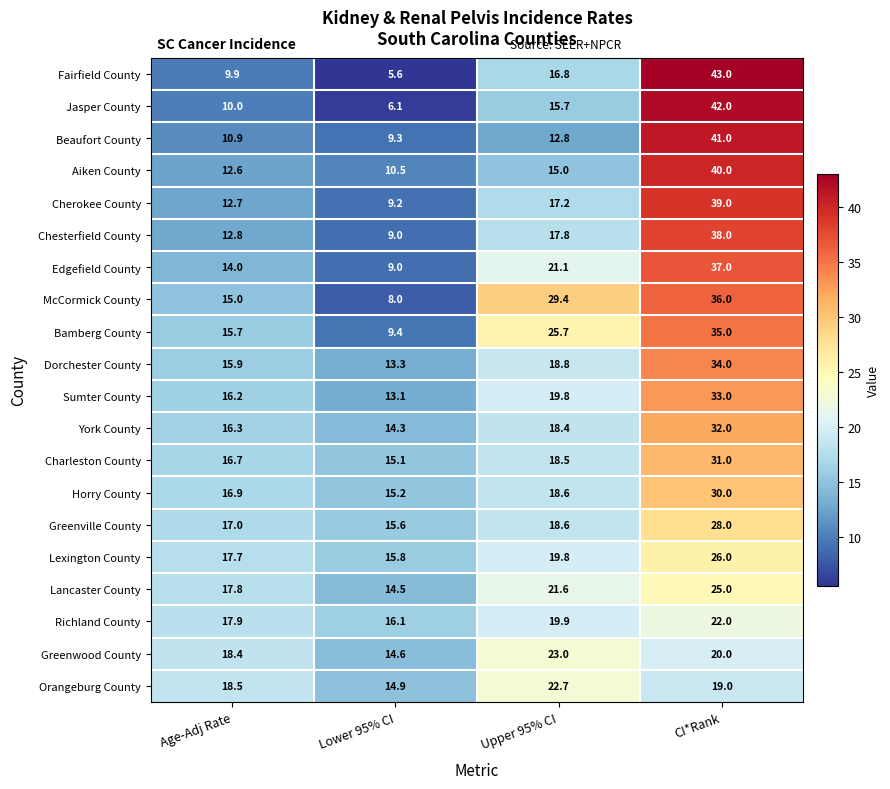

The value of Lancaster County at Upper 95% CI is 29.9. True or false?

False